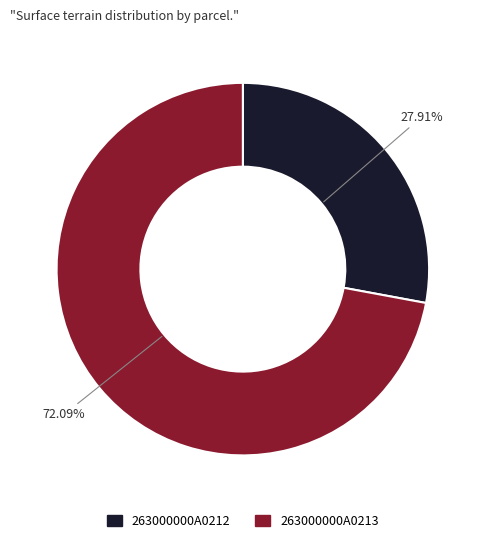

Which slice is the smallest?

263000000A0212